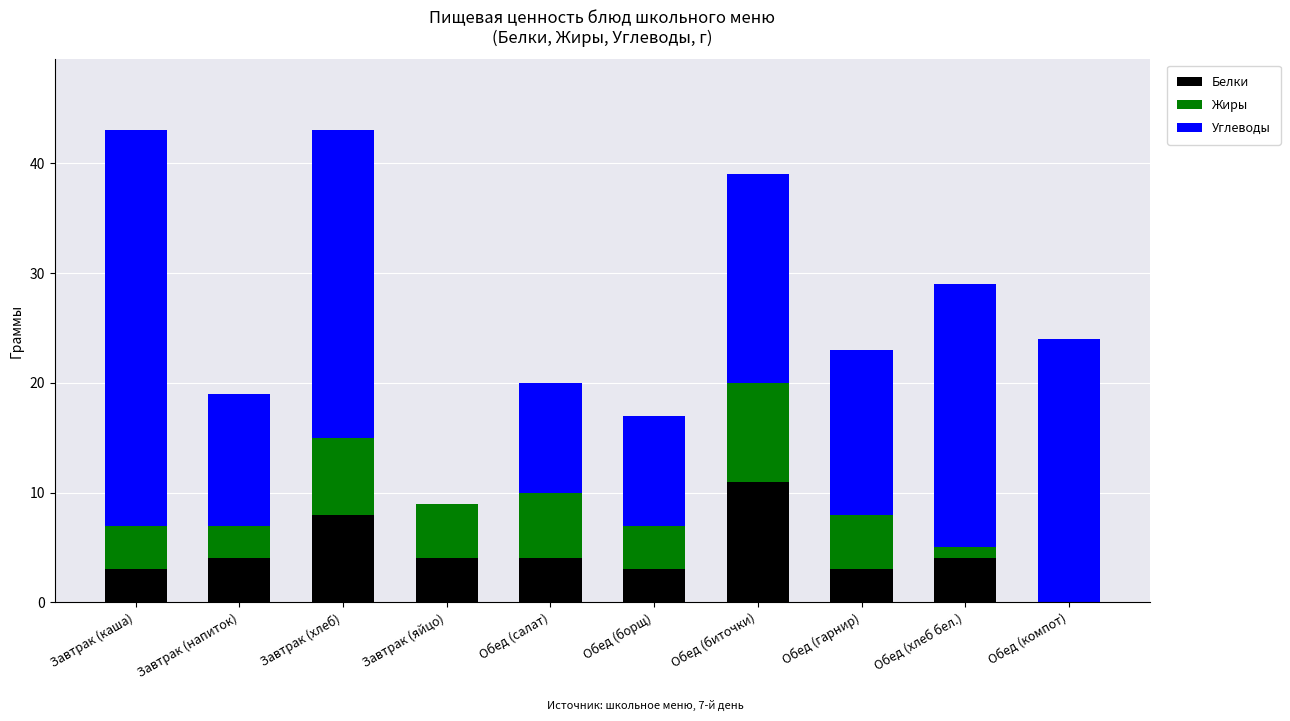

The Белки series shows 1 at Обед (гарнир). True or false?

False